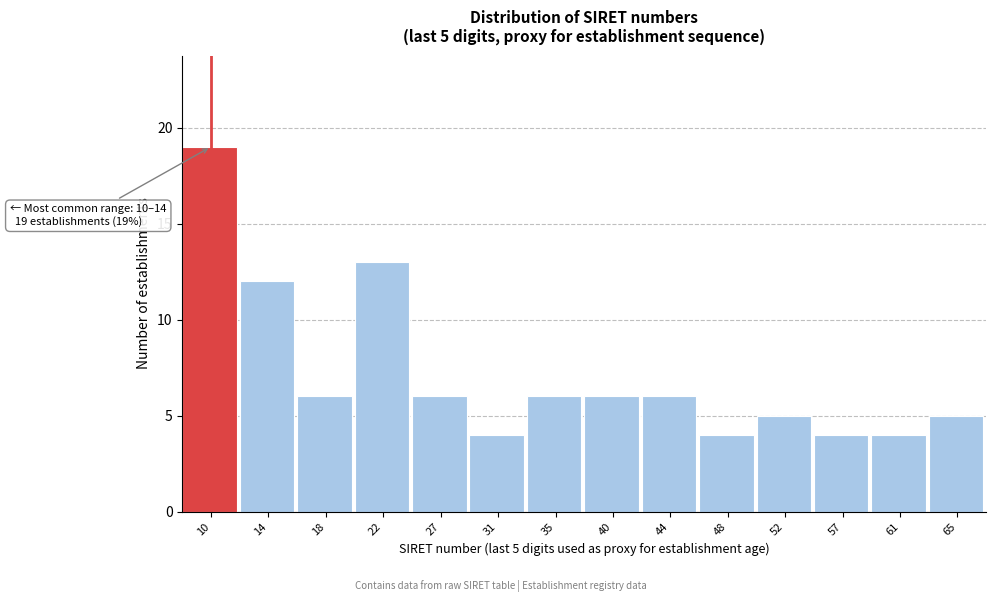

Reading left to right, what are all the values shown in this chart?

10=19	14=12	18=6	22=13	27=6	31=4	35=6	40=6	44=6	48=4	52=5	57=4	61=4	65=5